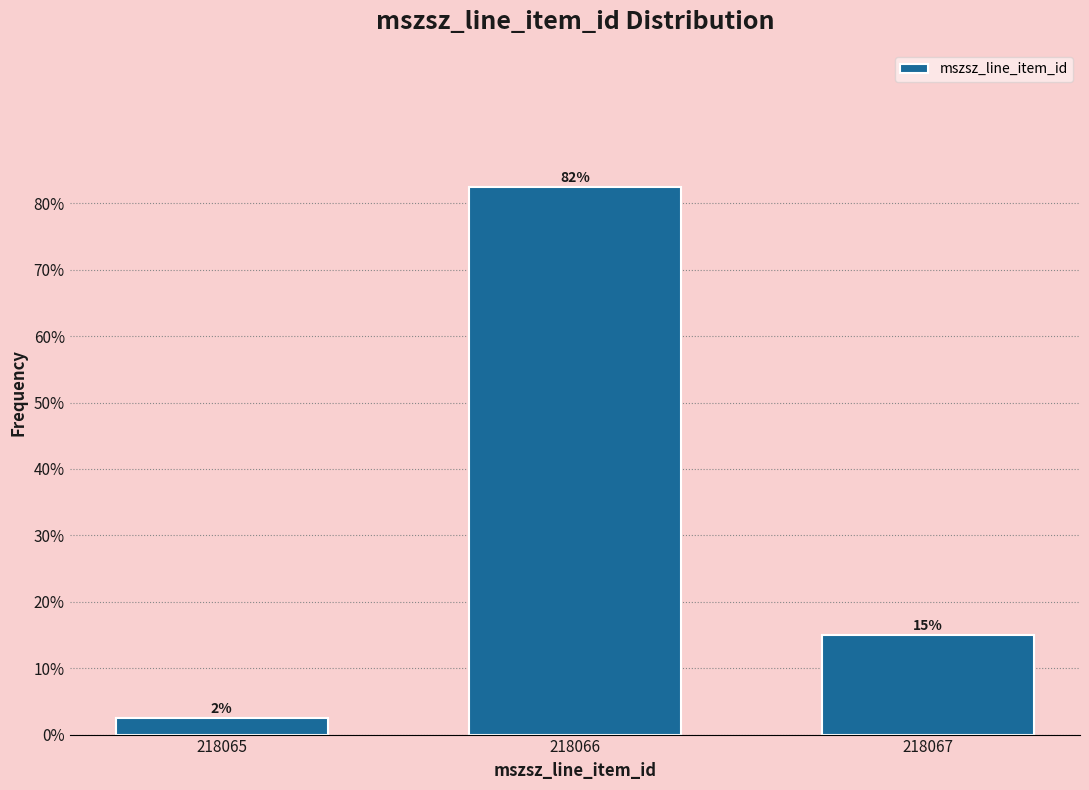

Does the chart contain any negative values?

No